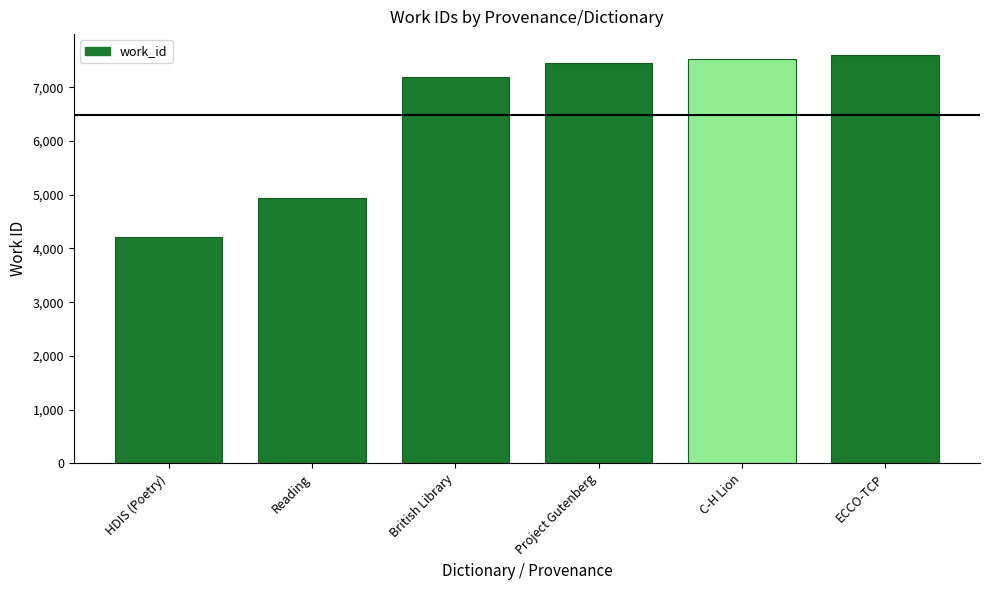

Rank the categories by value from highest to lowest.

ECCO-TCP, C-H Lion, Project Gutenberg, British Library, Reading, HDIS (Poetry)